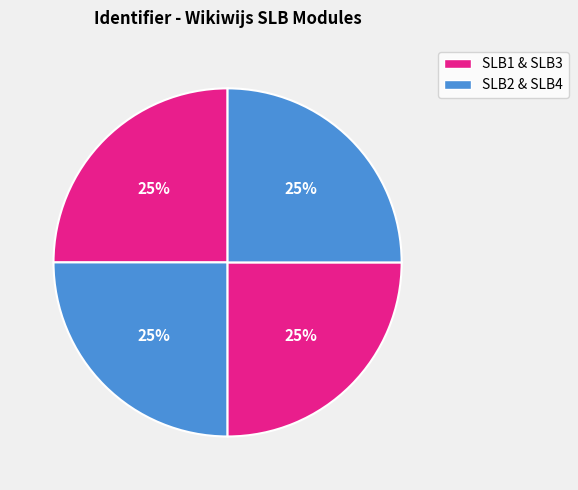

How many segments does this pie chart have?

4